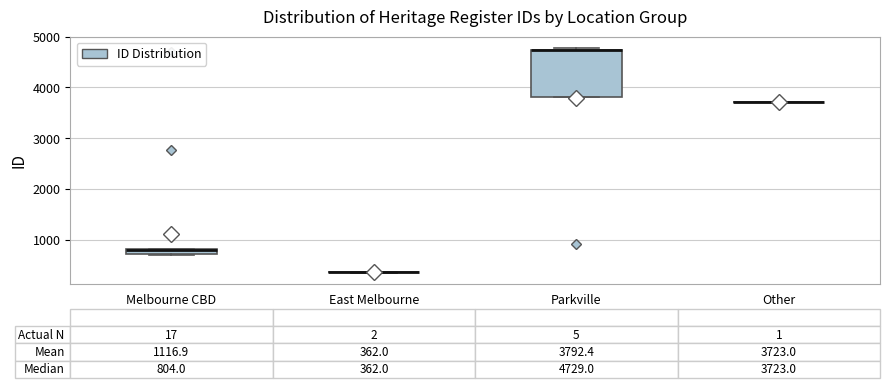

Comparing the boxes themselves (not the whiskers), which one is the tallest?

Parkville